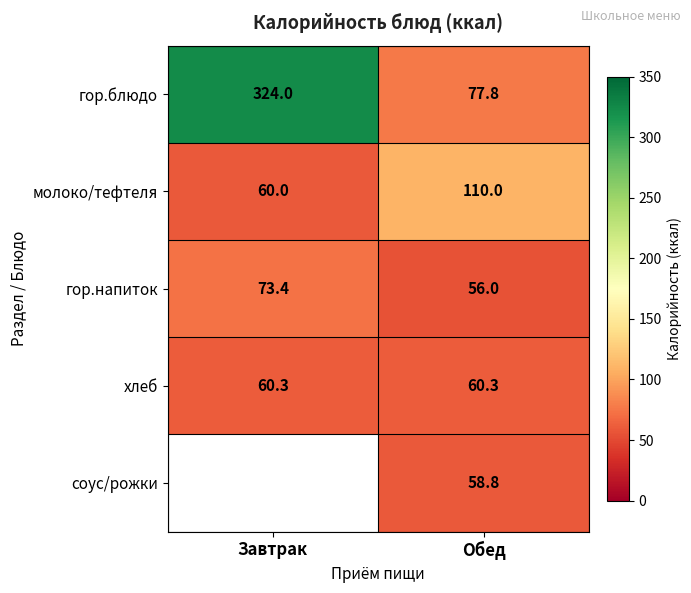

Read the хлеб value at Обед.

60.3